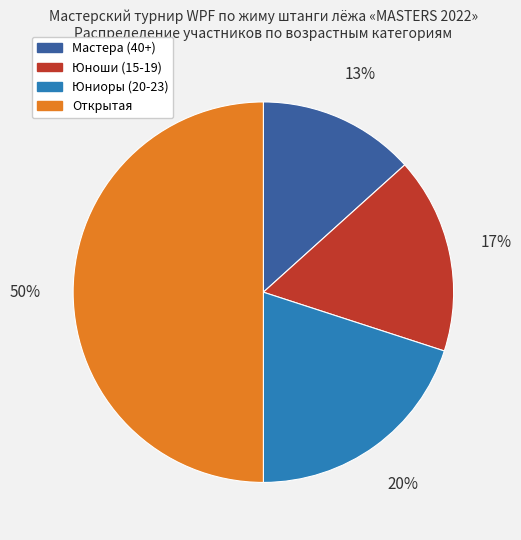

To the nearest percent, what is the combined percentage of Юноши (15-19) and Мастера (40+)?

30%